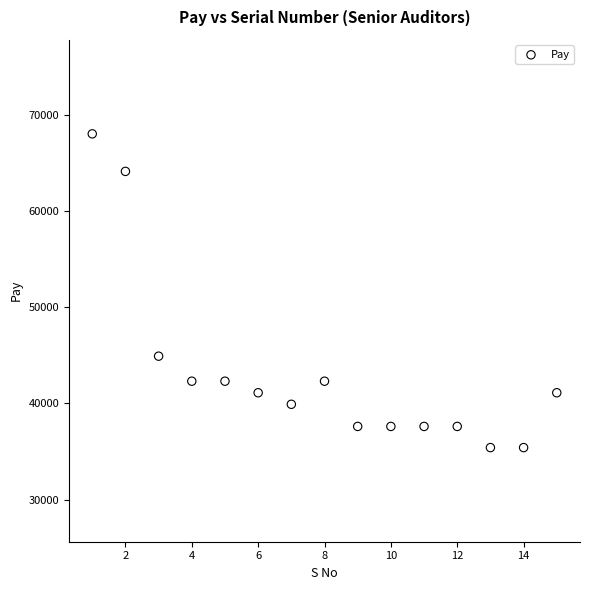

What Y value in the scatter plot is closest to 51700?

44900